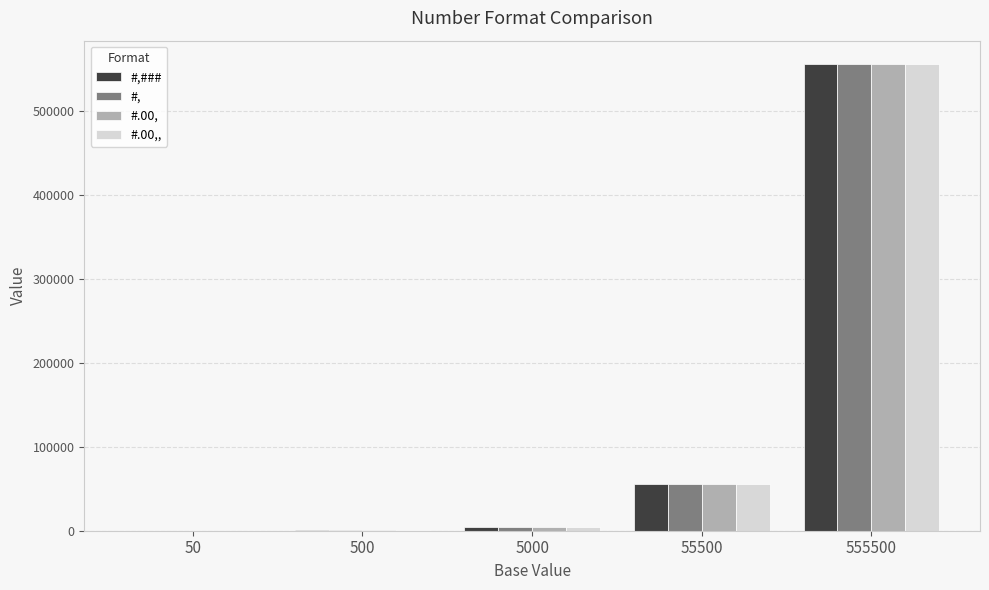

How many groups of bars are there?

5